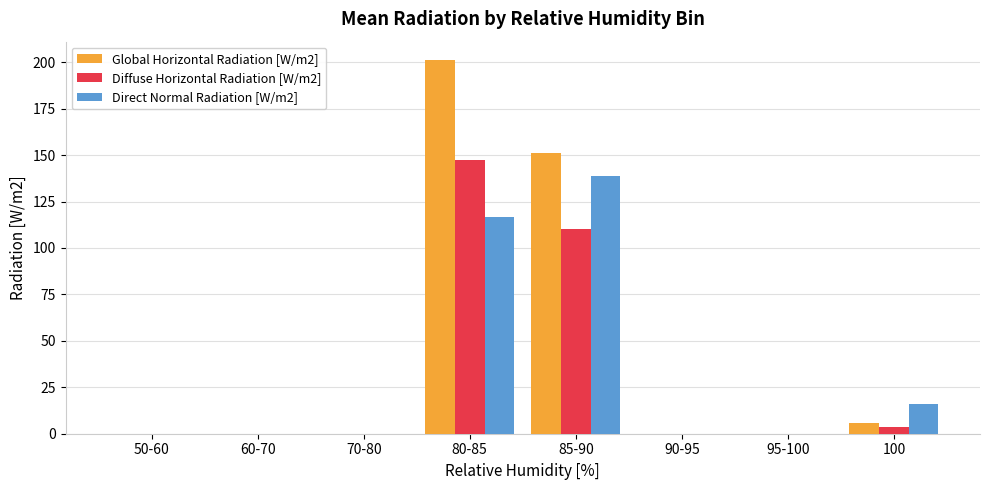

The Direct Normal Radiation [W/m2] series shows 222.2 at 85-90. True or false?

False